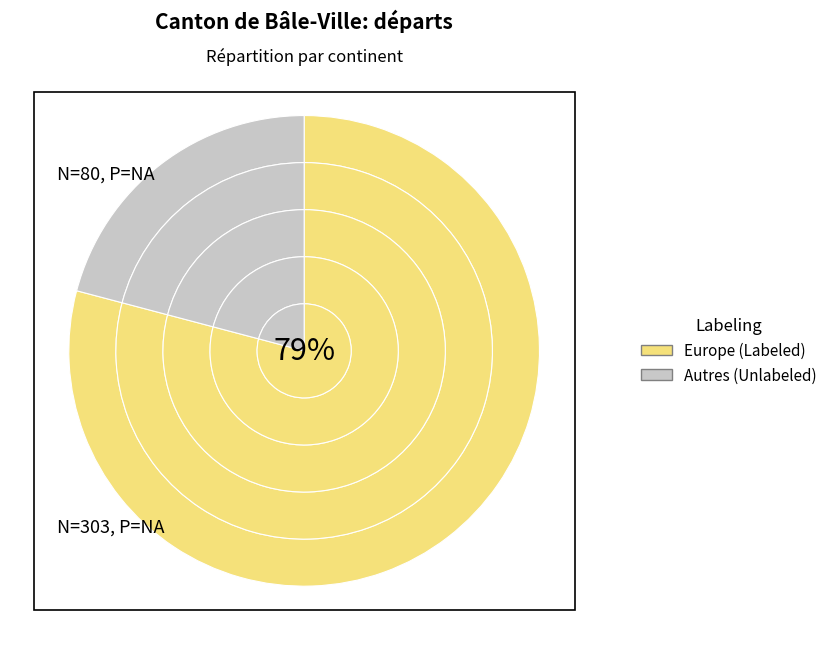

How many slices are in this pie chart?

5